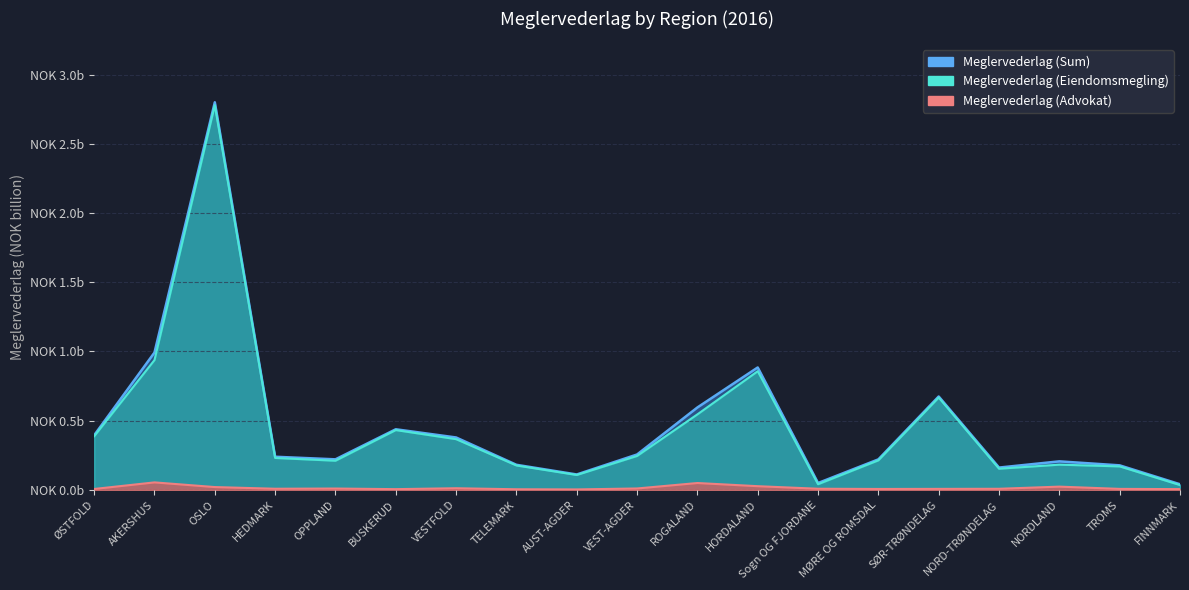

Which category has the lowest value in the Meglervederlag (Sum) series?

FINNMARK